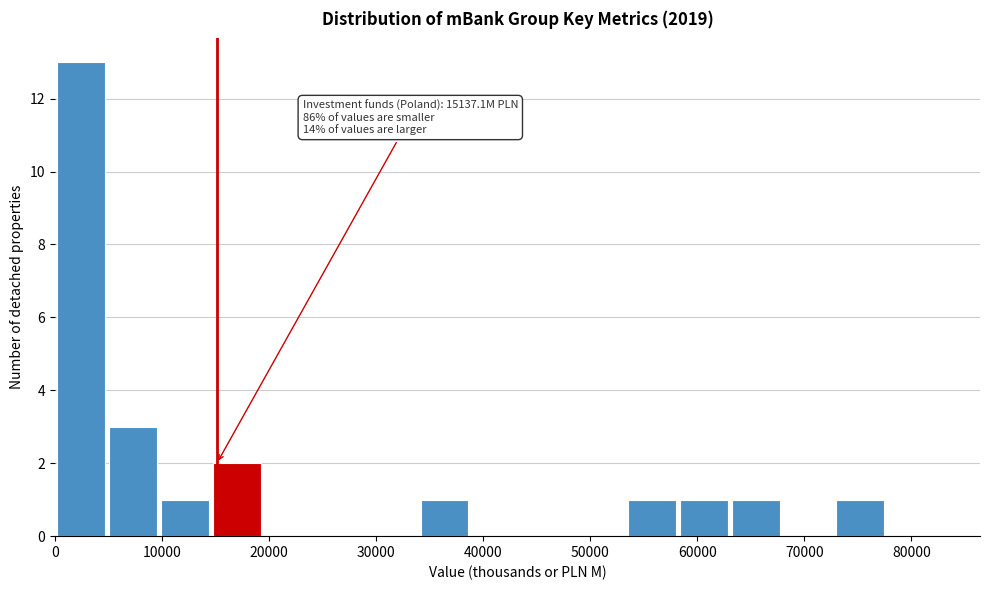

Which range on the x-axis has the tallest bar?

0 to 5000